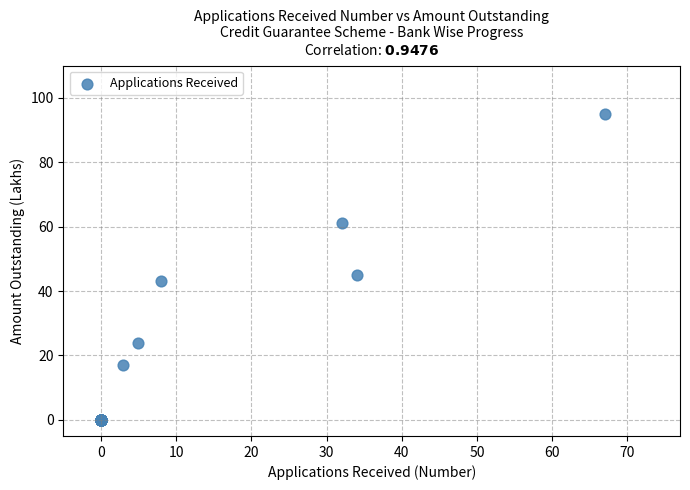

What Y value in the scatter plot is closest to 47?

45